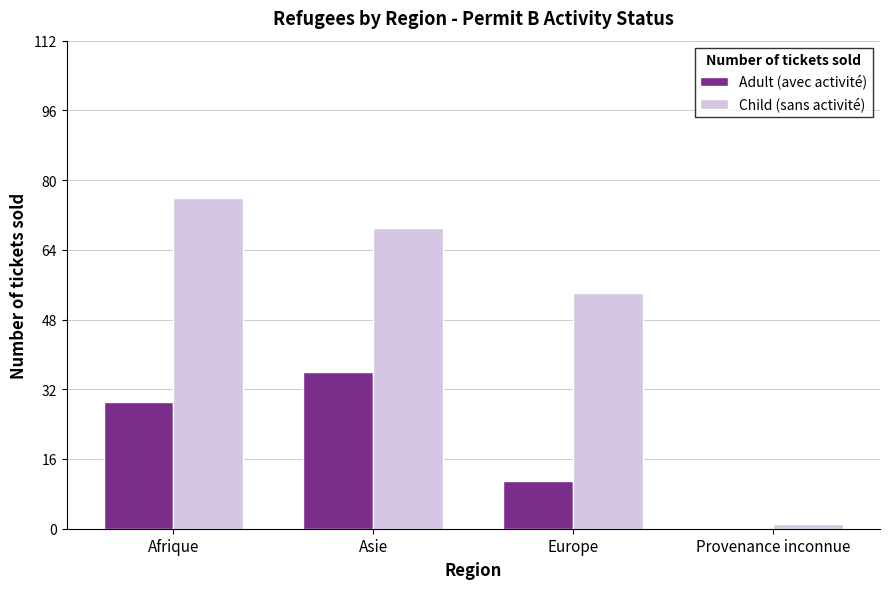

Which series has the largest total across all categories?

Child (sans activité)